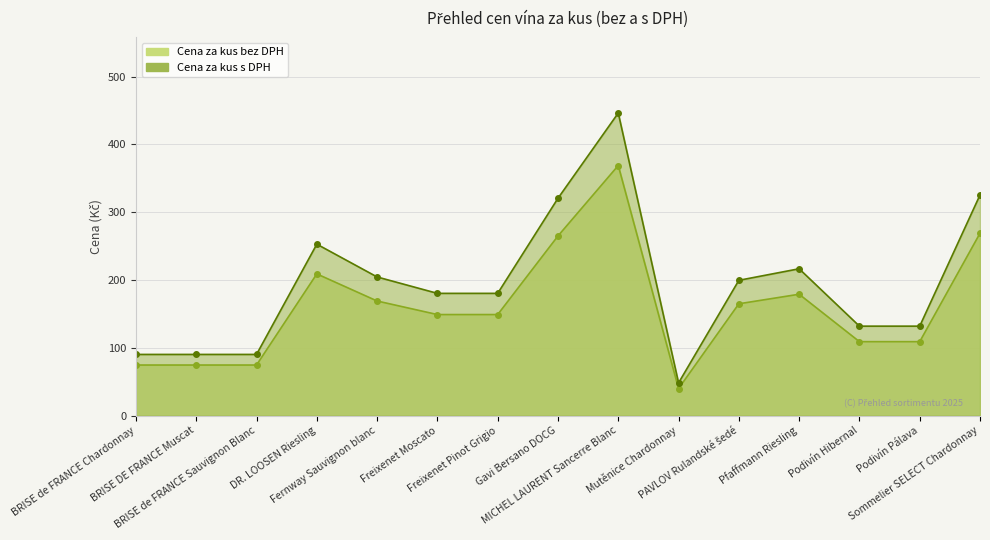

At which label does Cena za kus bez DPH reach its minimum?

Mutěnice Chardonnay